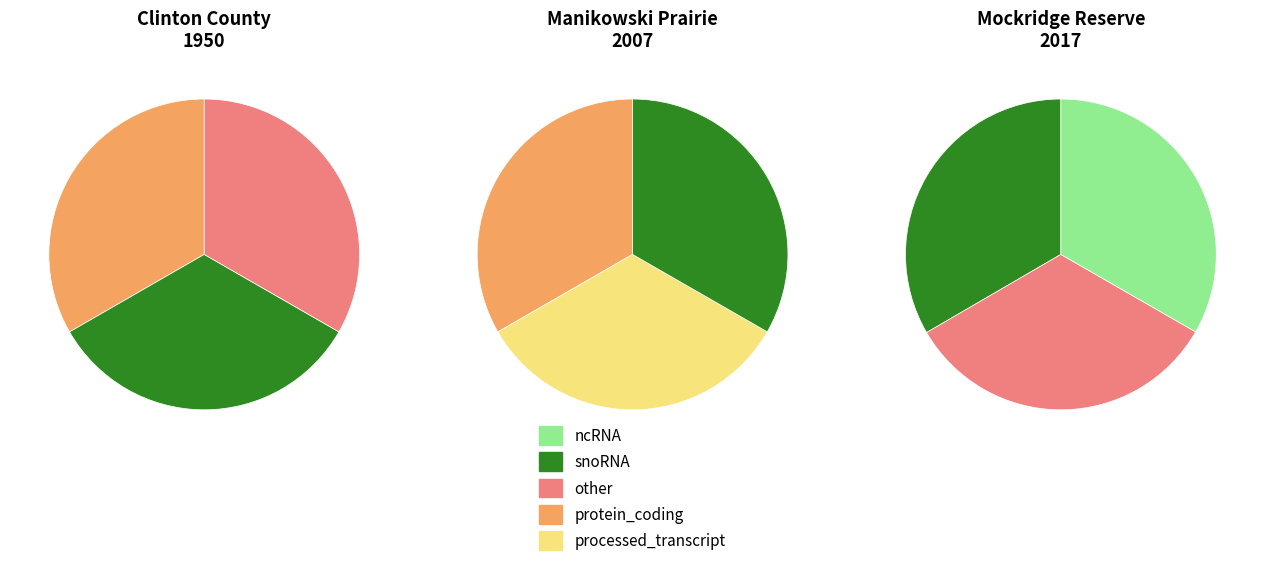

How many segments does this pie chart have?

3